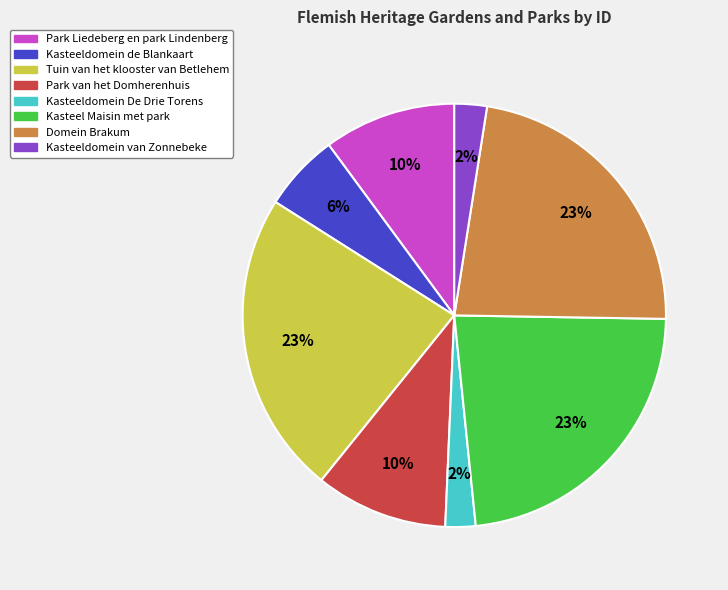

Between Tuin van het klooster van Betlehem and Park van het Domherenhuis, which is larger?

Tuin van het klooster van Betlehem